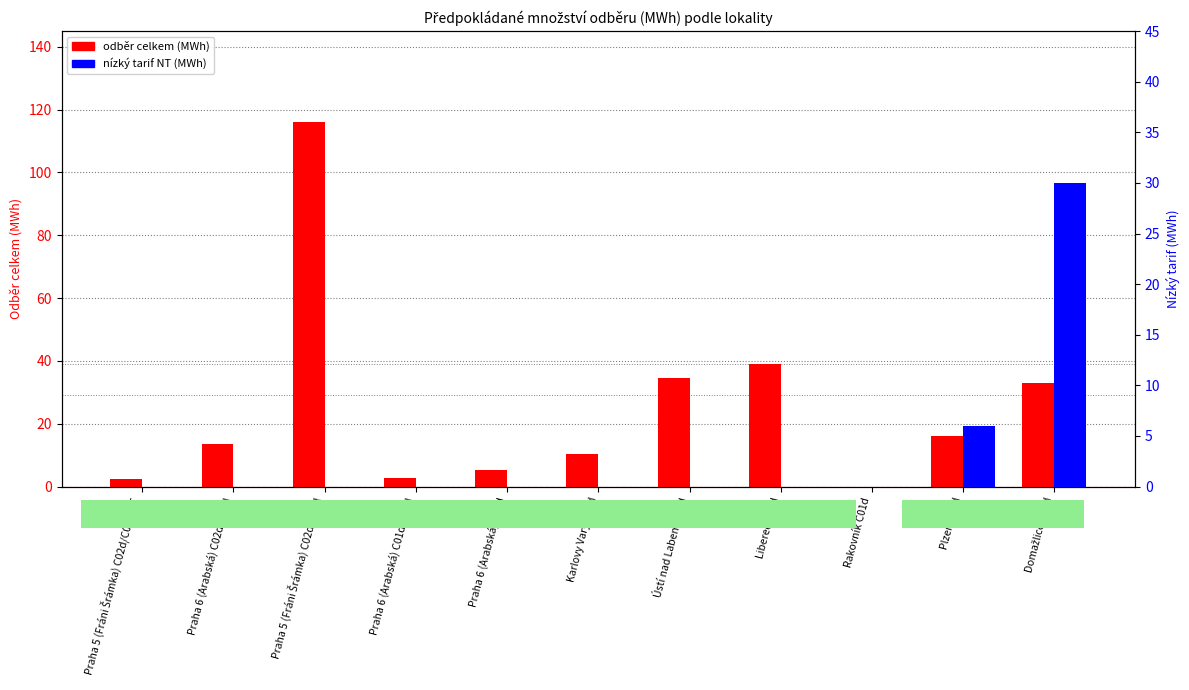

At which category is the sum across all series the highest?

Praha 5 (Fráni Šrámka) C02d/C03d